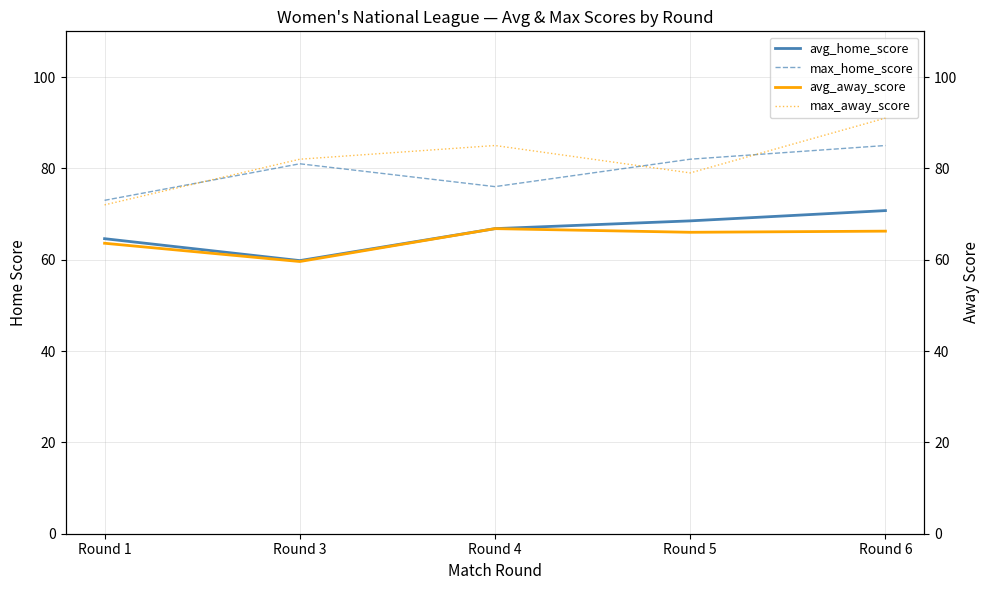

True or false: max_away_score has a value of 82.0 at Round 3.

True